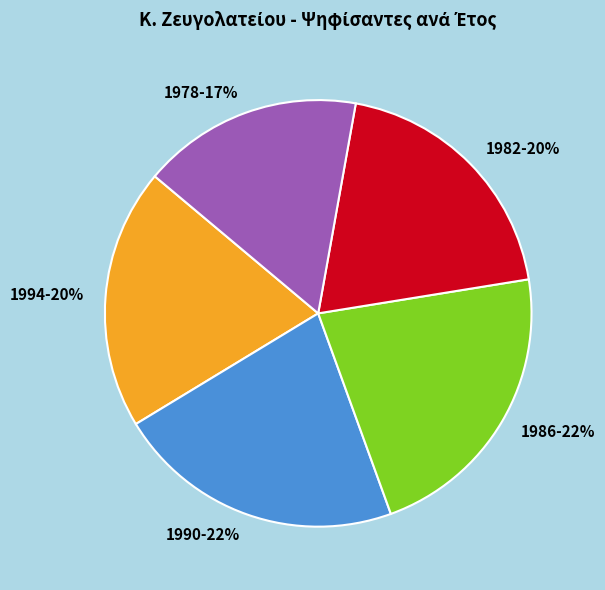

To the nearest percent, what is the combined percentage of 1994 and 1990?

42%